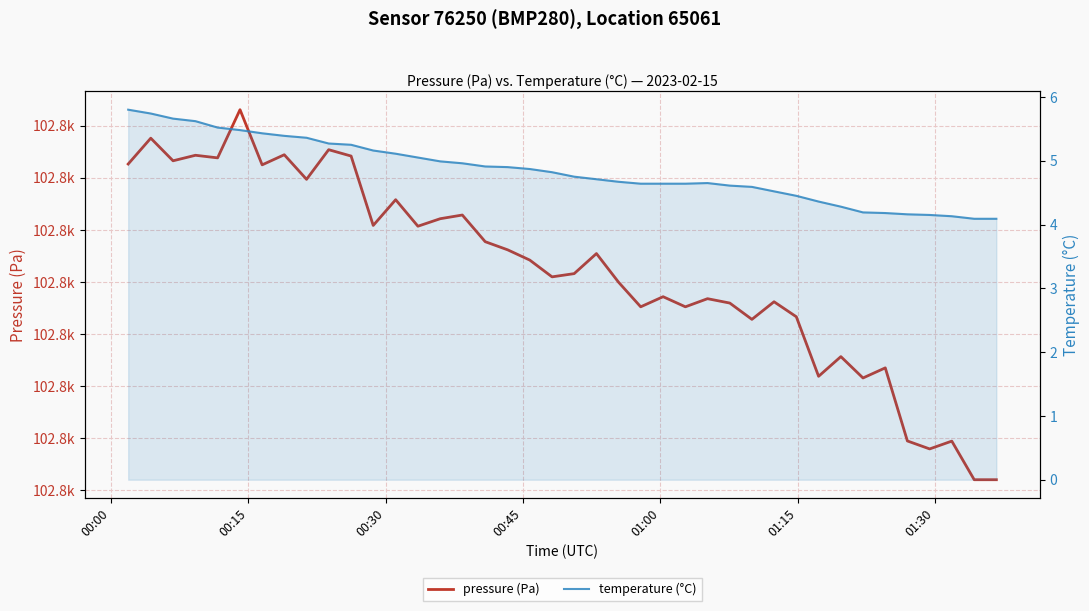

Is this an area chart (filled region under the line)?

No